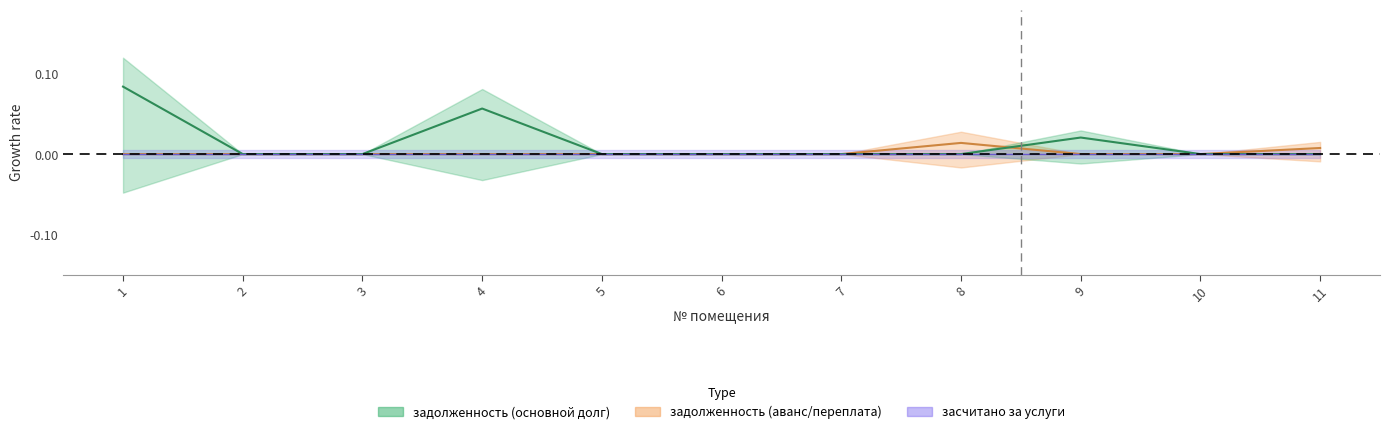

Which series changed the most between 2 and 8?

задолженность (col_2)